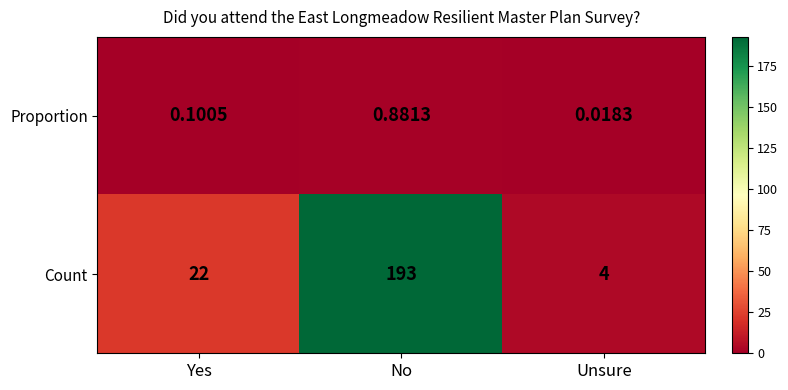

What is the total value across all series at No?

193.9